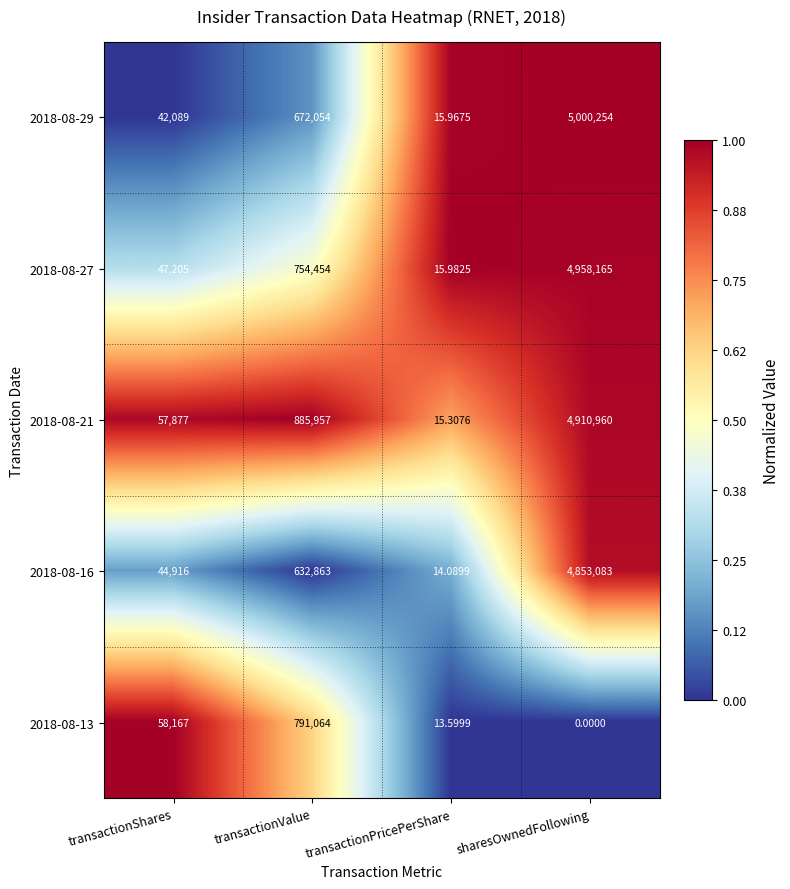

List the labels in order of 2018-08-29 value, smallest first.

transactionPricePerShare, transactionShares, transactionValue, sharesOwnedFollowing